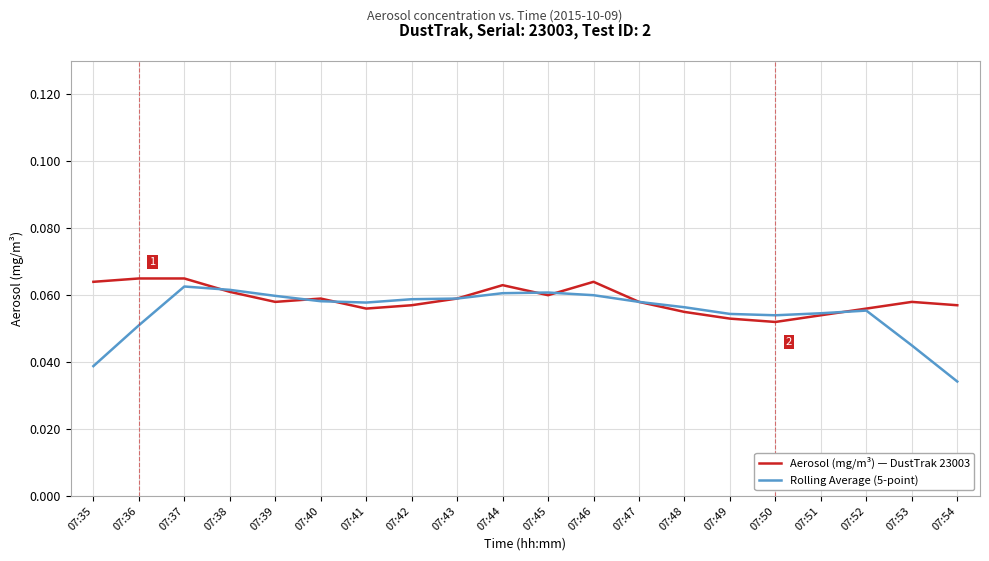

Which label corresponds to the smallest value in the chart?

07:54